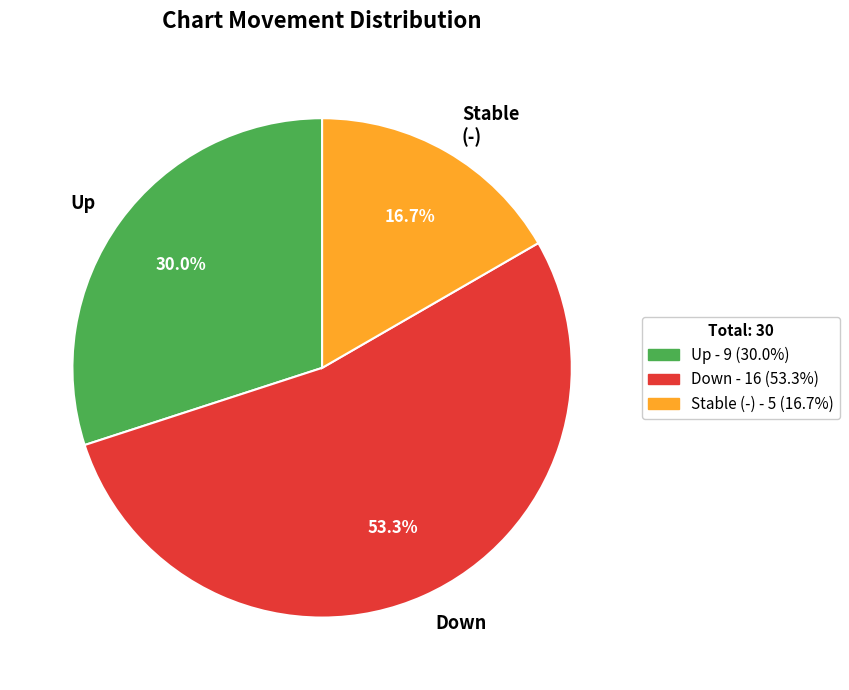

Approximately how many times larger is the value at Stable (-) compared to Down?

0.3